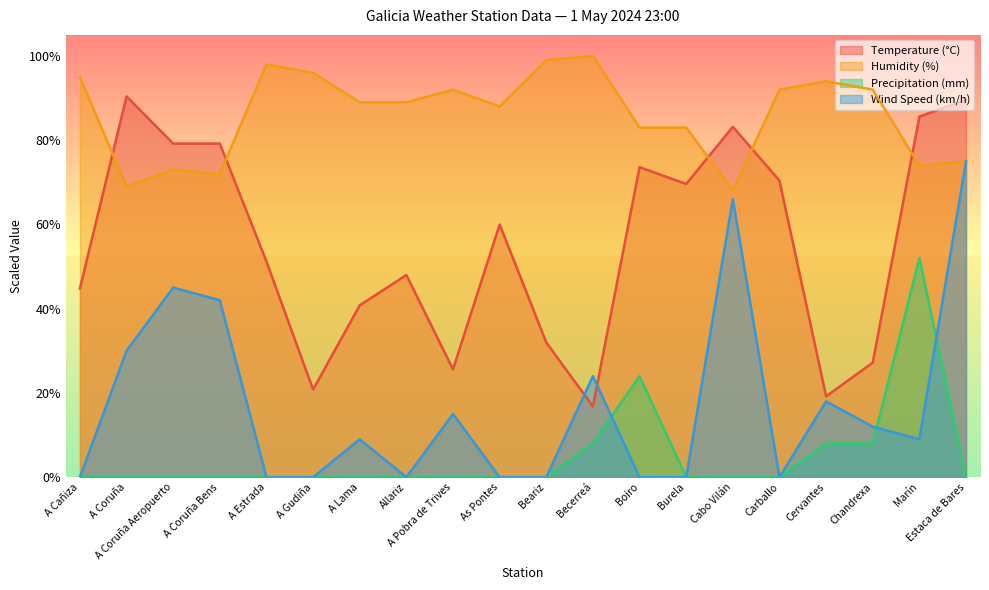

At which label does Precipitation (mm) reach its minimum?

A Cañiza